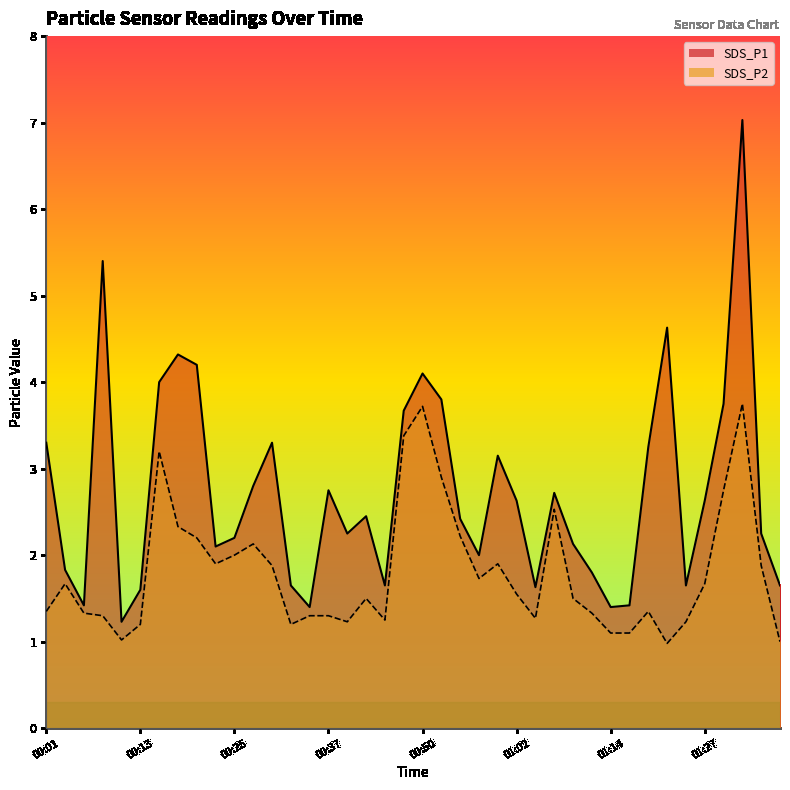

What value does the SDS_P2 series have at 01:05?

1.3